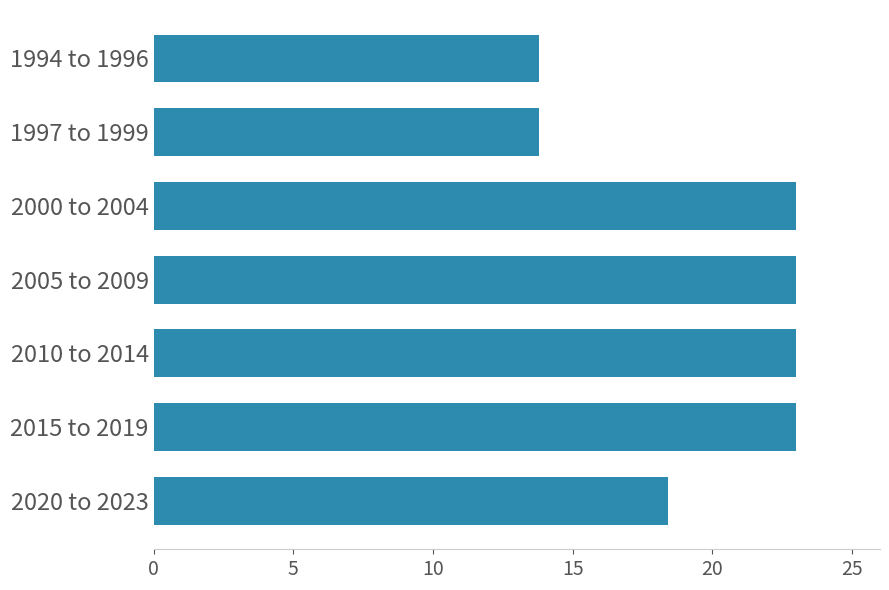

The chart shows a value of 10.0 at 2010 to 2014. True or false?

False